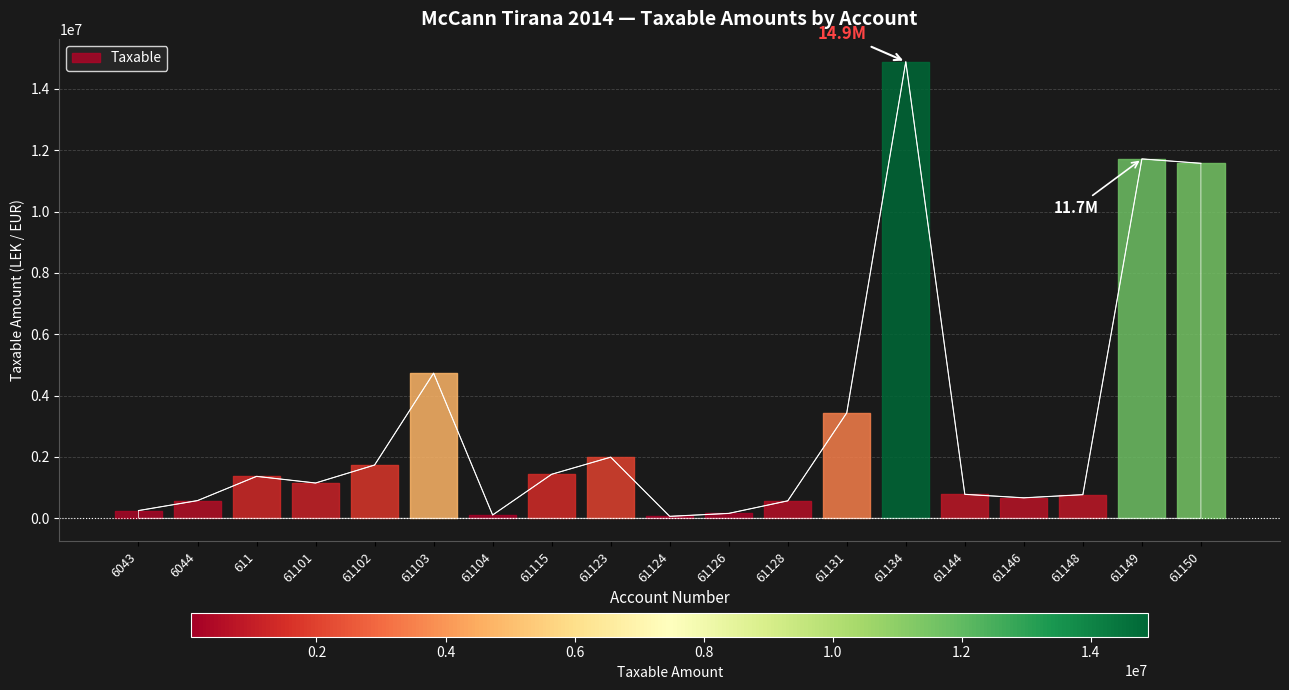

At which category does the chart reach its peak across all series?

61134